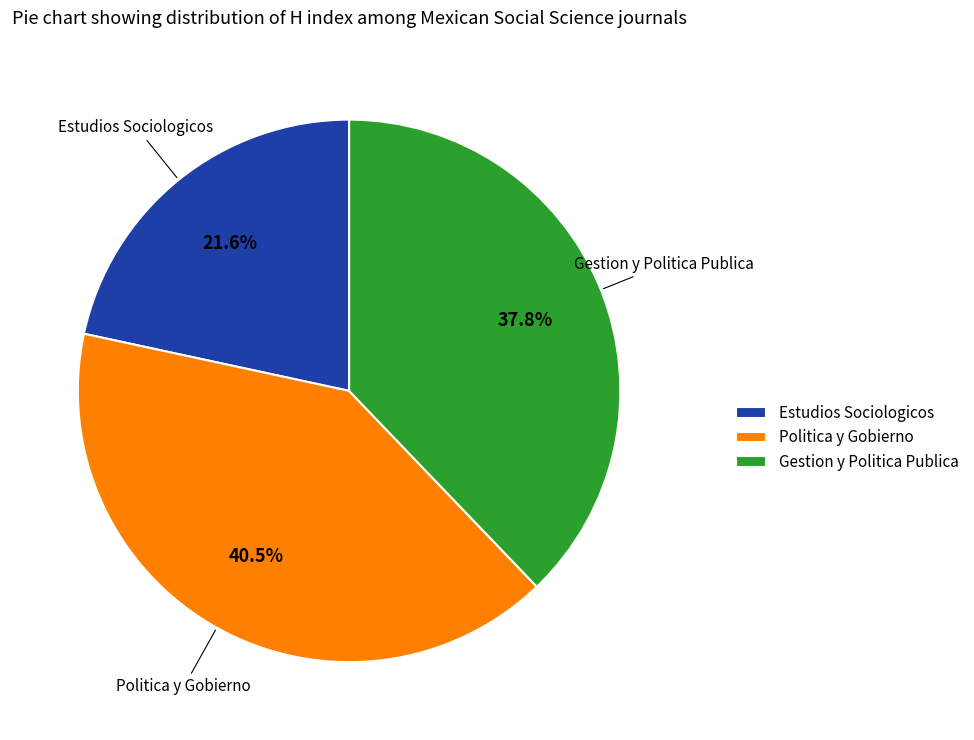

Between Estudios Sociologicos and Gestion y Politica Publica, which is larger?

Gestion y Politica Publica